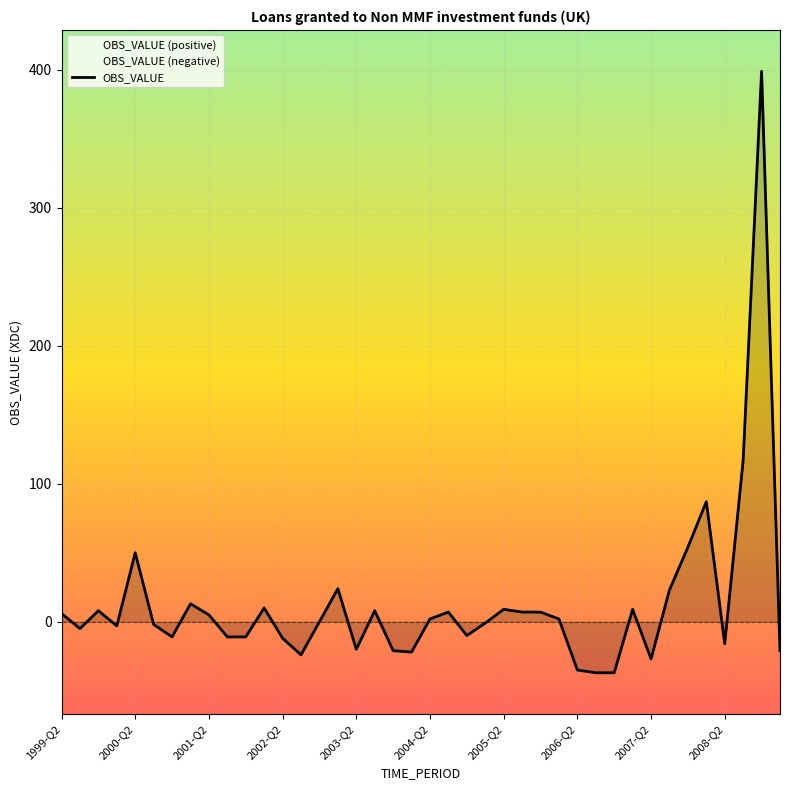

Count the number of values greater than 2.

18